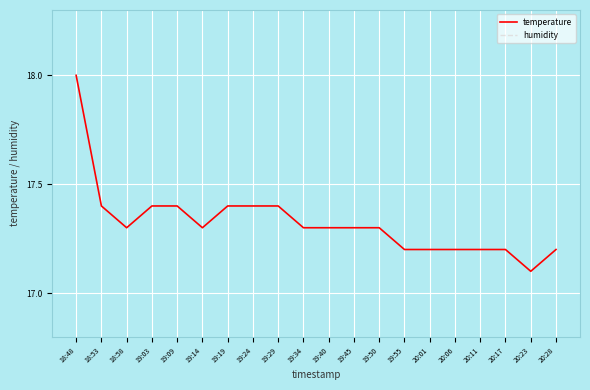

Reading left to right, what are all the values shown in this chart?

temperature: 18:48=18.0	18:53=17.4	18:58=17.3	19:03=17.4	19:09=17.4	19:14=17.3	19:19=17.4	19:24=17.4	19:29=17.4	19:34=17.3	19:40=17.3	19:45=17.3	19:50=17.3	19:55=17.2	20:01=17.2	20:06=17.2	20:11=17.2	20:17=17.2	20:23=17.1	20:28=17.2
humidity: 18:48=99.9	18:53=99.9	18:58=99.9	19:03=99.9	19:09=99.9	19:14=99.9	19:19=99.9	19:24=99.9	19:29=99.9	19:34=99.9	19:40=99.9	19:45=99.9	19:50=99.9	19:55=99.9	20:01=99.9	20:06=99.9	20:11=99.9	20:17=99.9	20:23=99.9	20:28=99.9